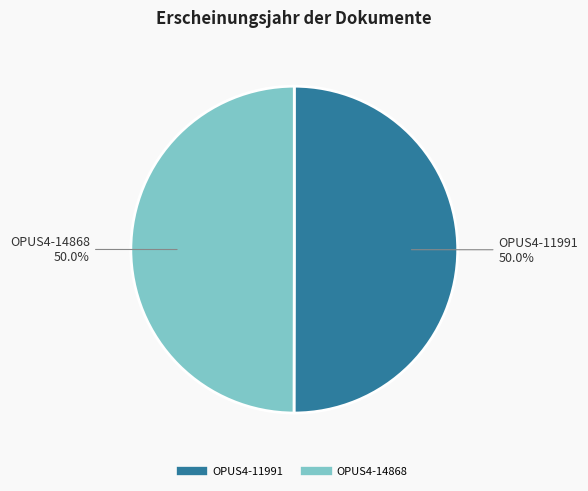

Do OPUS4-11991 and OPUS4-14868 together represent more than half of the pie?

Yes